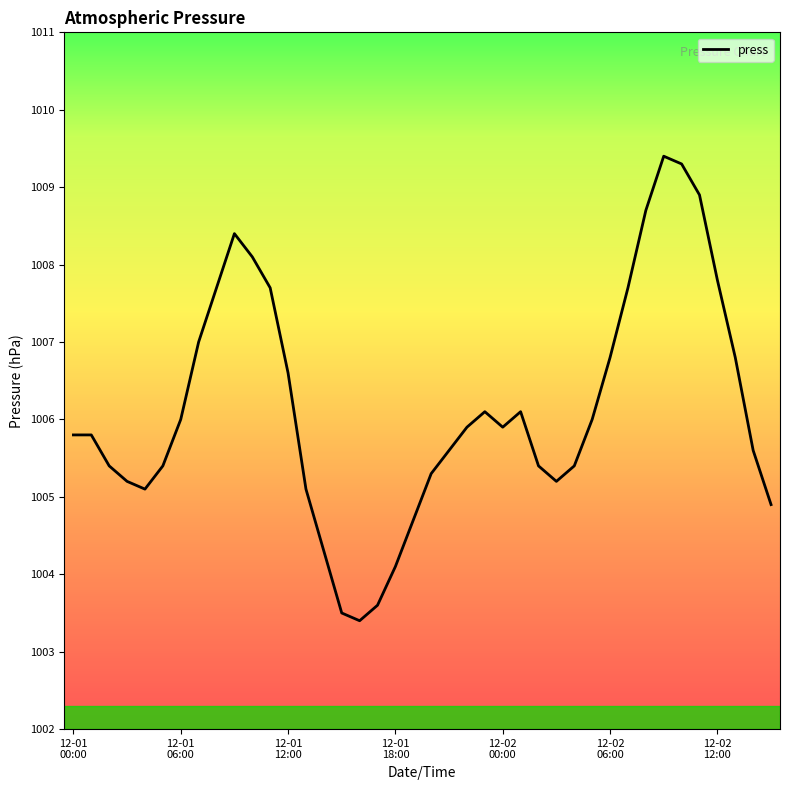

Count the number of categories in the chart.

40